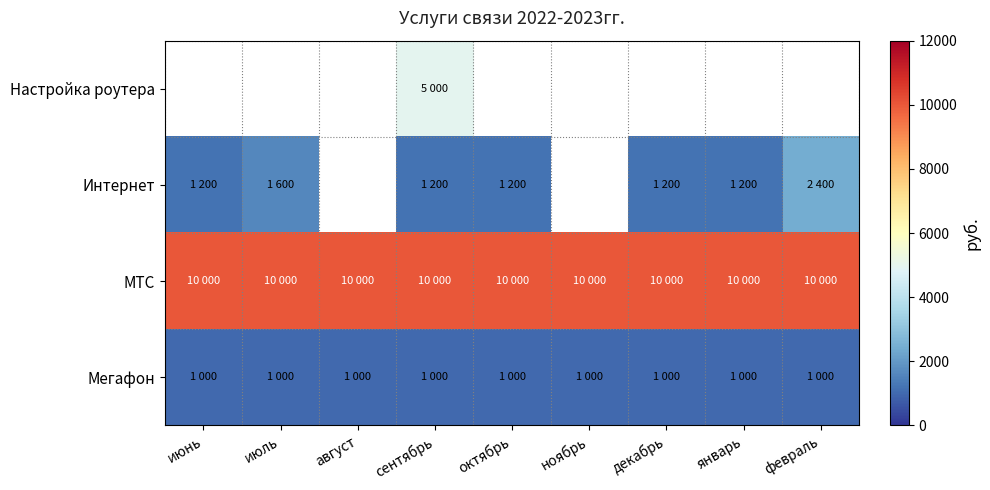

Rank the categories by МТС value from highest to lowest.

июнь, июль, август, сентябрь, октябрь, ноябрь, декабрь, январь, февраль